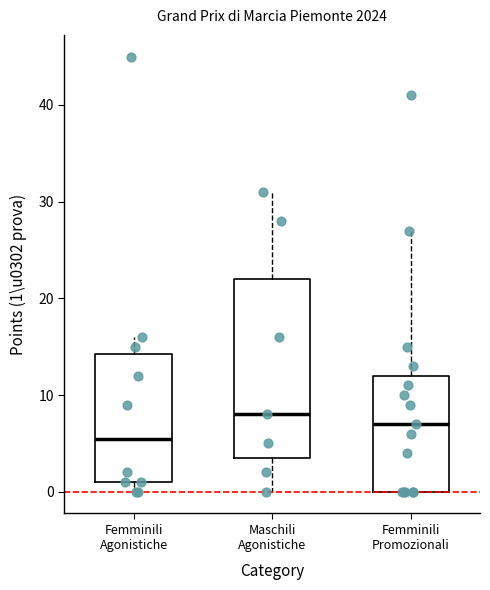

Which box's median line is the highest?

Maschili Agonistiche